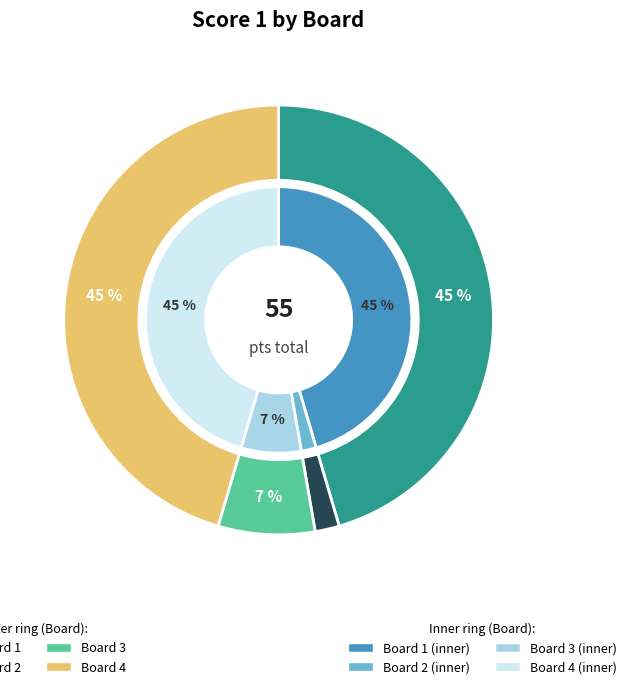

What percentage is NOT represented by 1?

54.5%